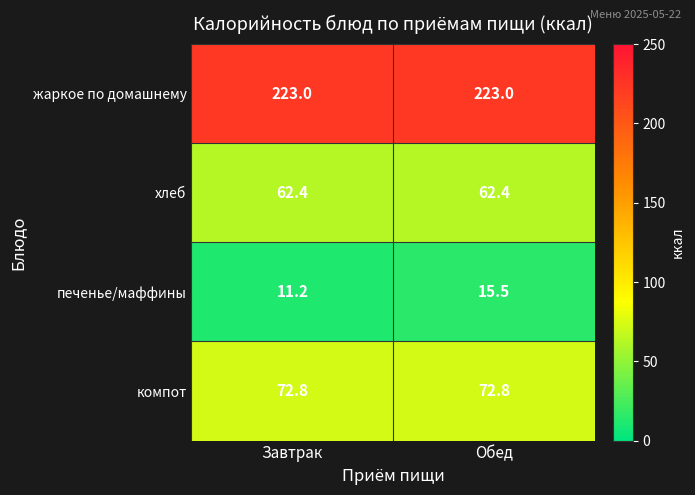

The жаркое по домашнему series shows 223.0 at Обед. True or false?

True